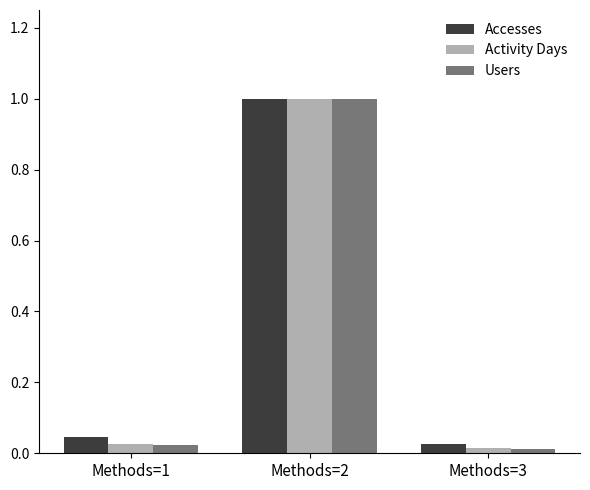

What is the sum of the Users values at Methods=1 and Methods=2?

1.0